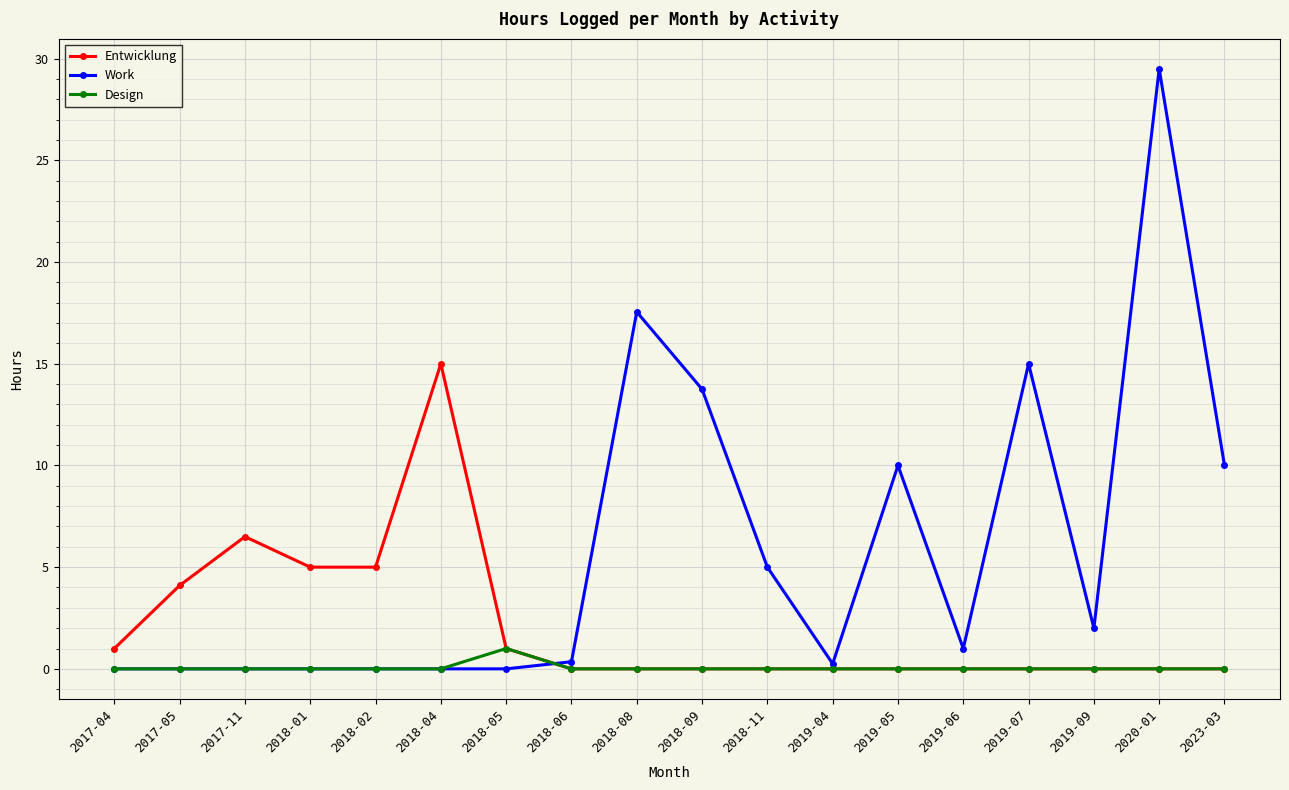

Which label corresponds to the largest value in the chart?

2020-01